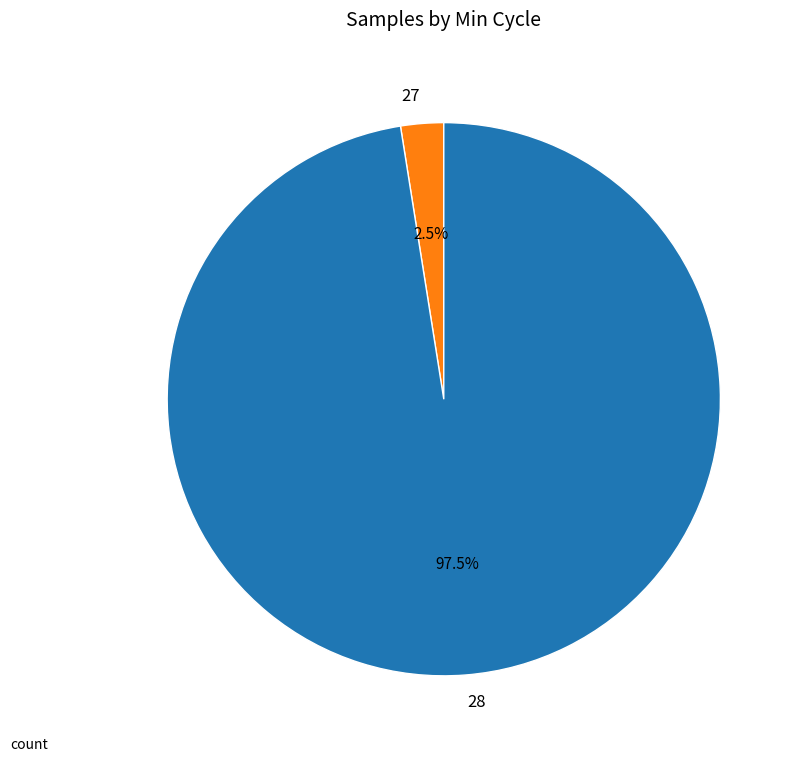

Which has a higher value, 28 or 27?

28